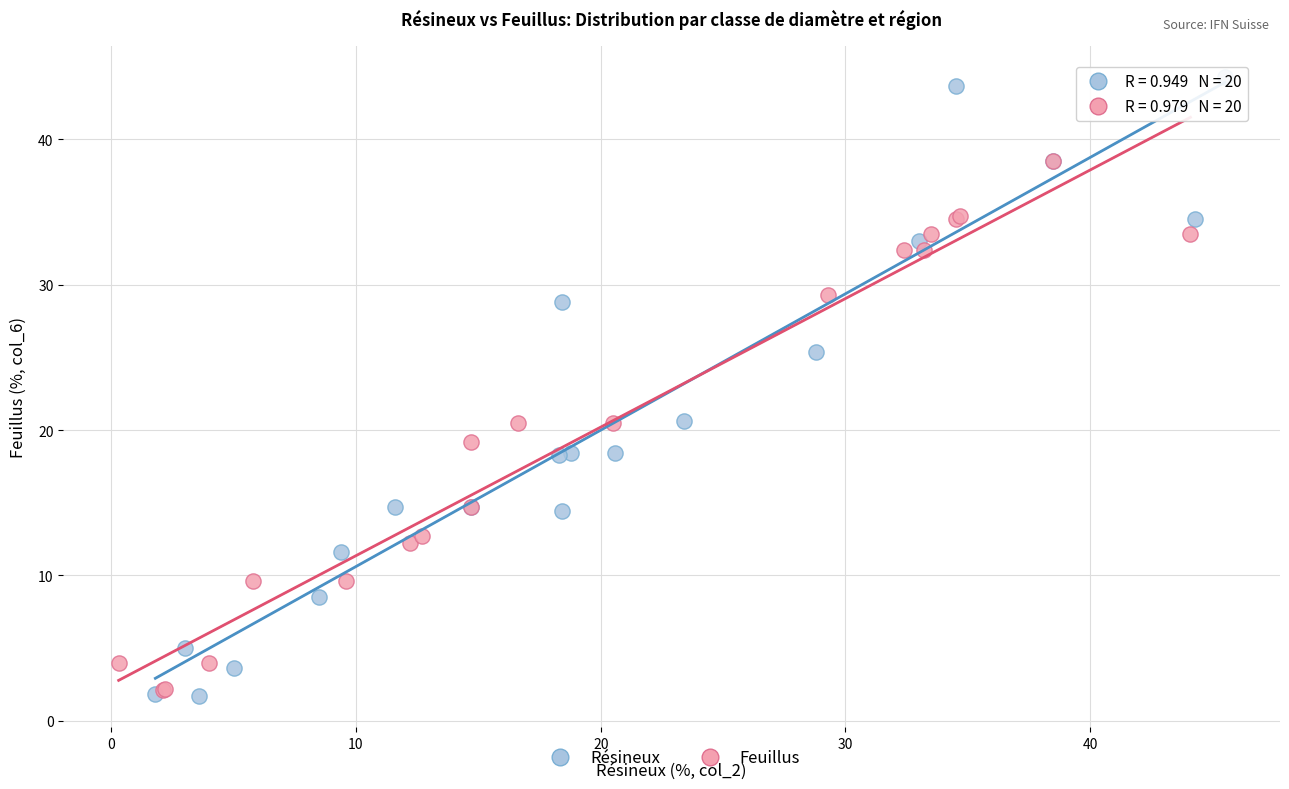

Which series has the widest spread of Y values?

Résineux